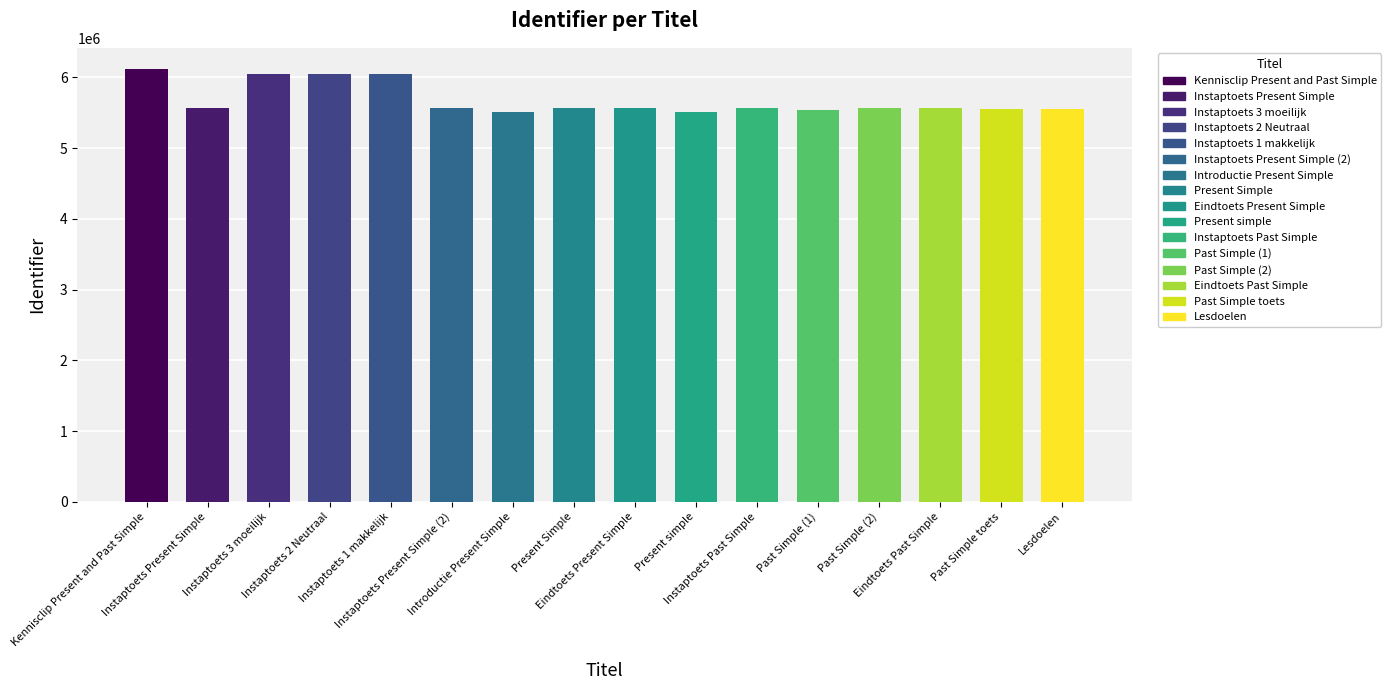

Count the number of data series in this chart.

1